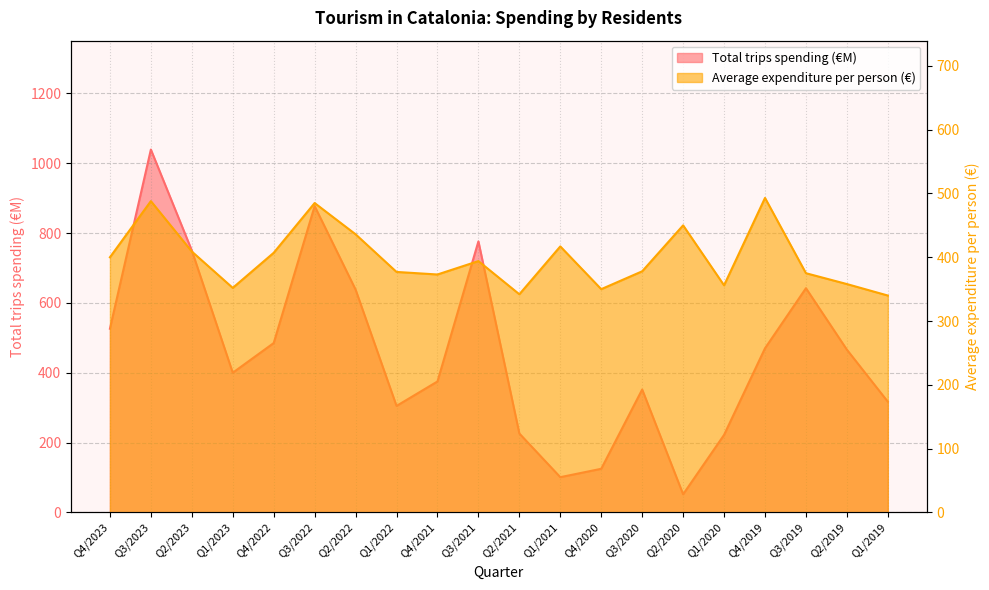

At which label is Average expenditure per person (€) closest to 416?

Q1/2021